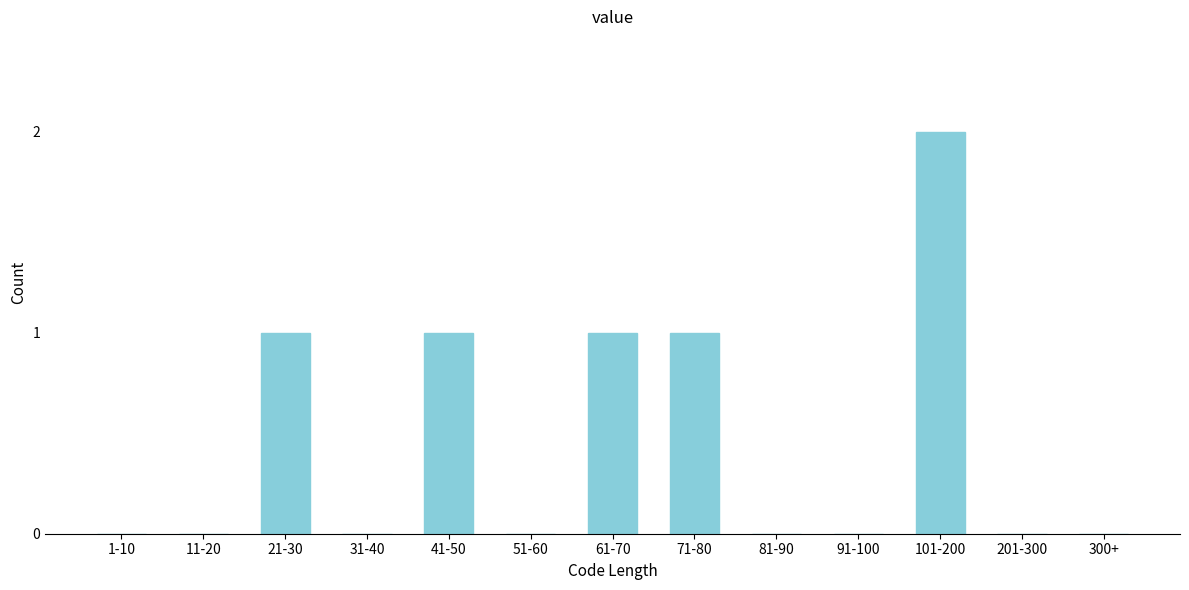

Reading right to left, list all the values displayed in this chart.

300+=0	201-300=0	101-200=2	91-100=0	81-90=0	71-80=1	61-70=1	51-60=0	41-50=1	31-40=0	21-30=1	11-20=0	1-10=0